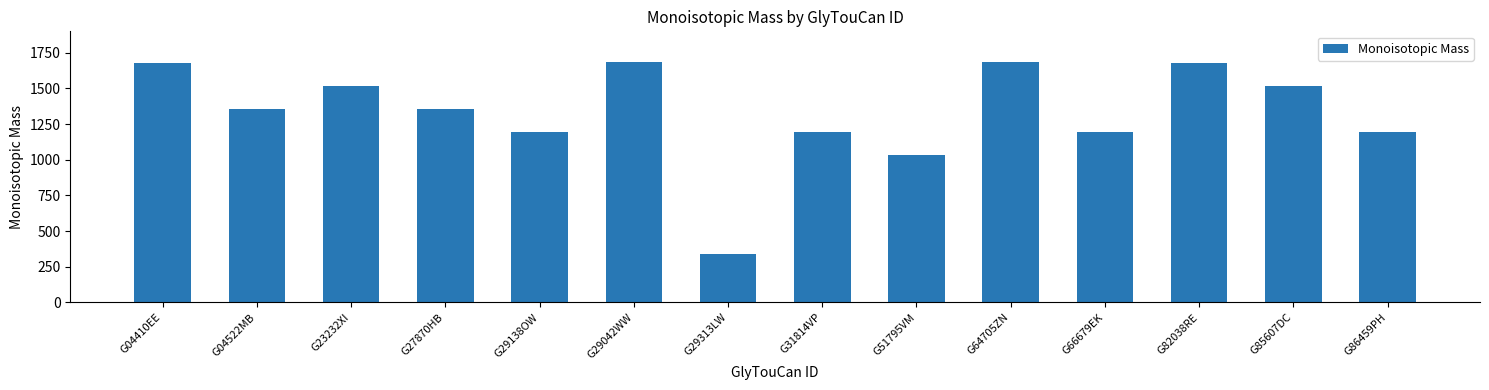

How many categories are shown in the chart?

14